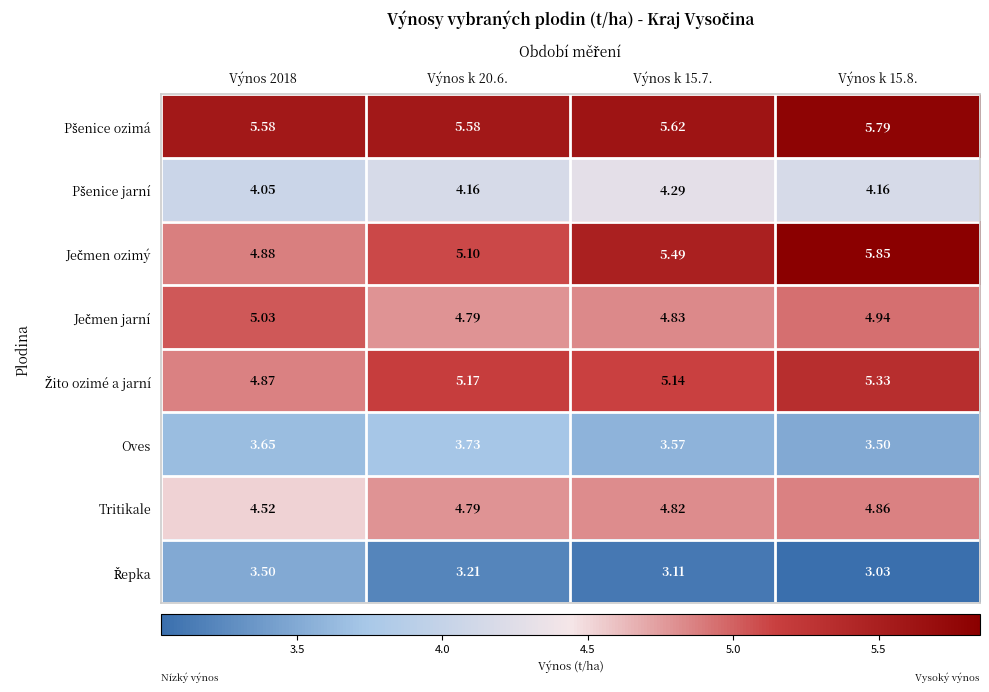

How many series are shown in this chart?

8